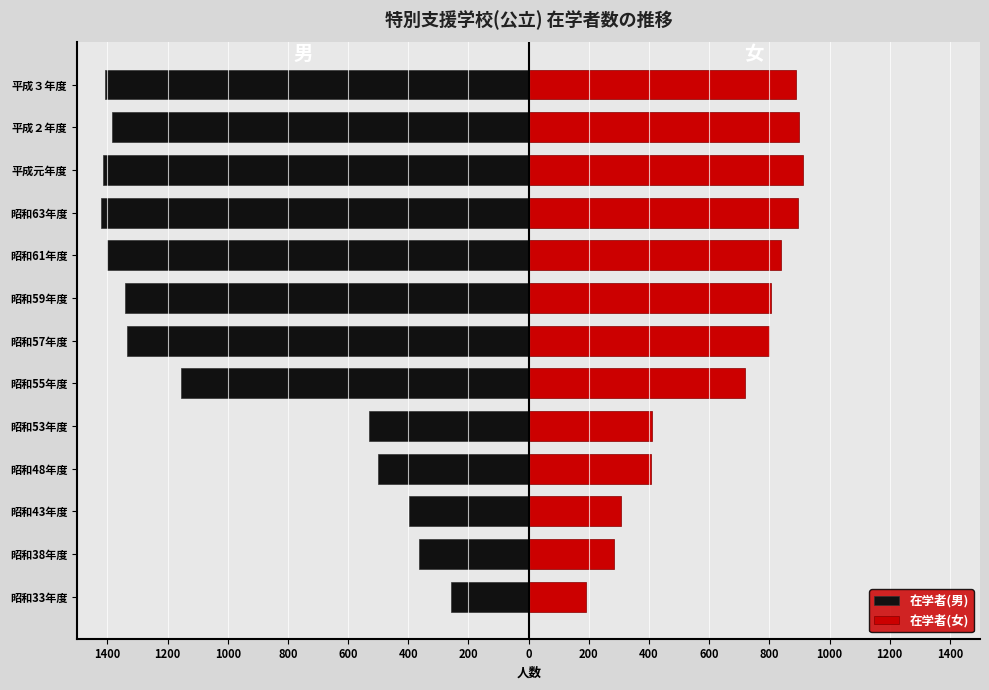

What is the sum of all 在学者(男) values?

-12917